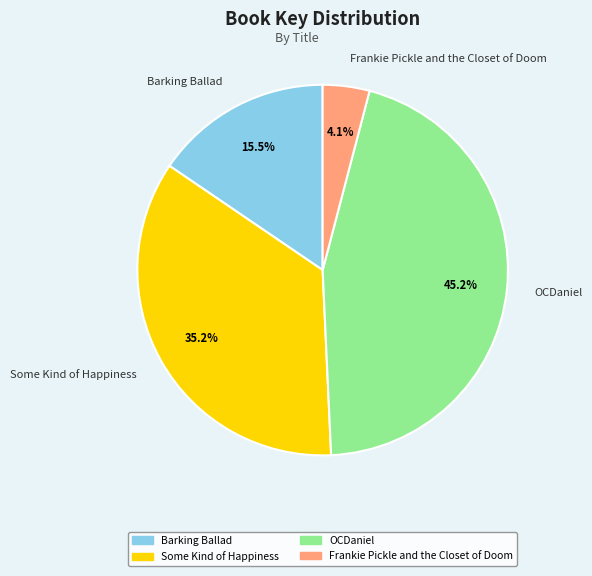

What is the largest slice in the pie chart?

OCDaniel